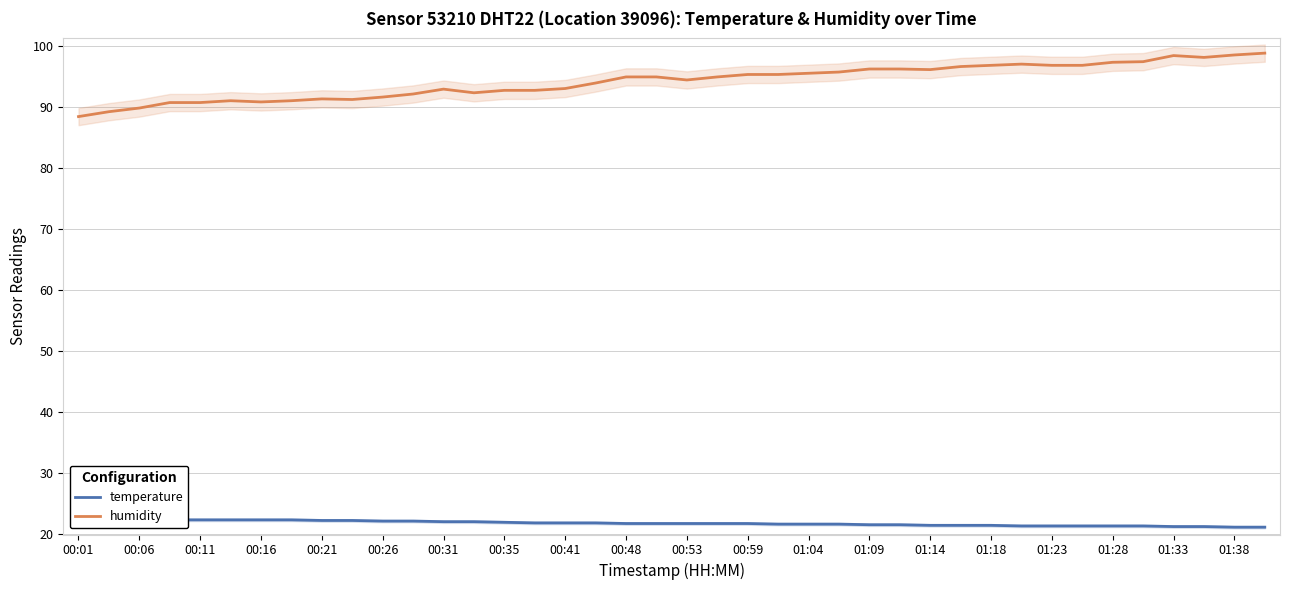

At how many categories does at least one series exceed 97?

6